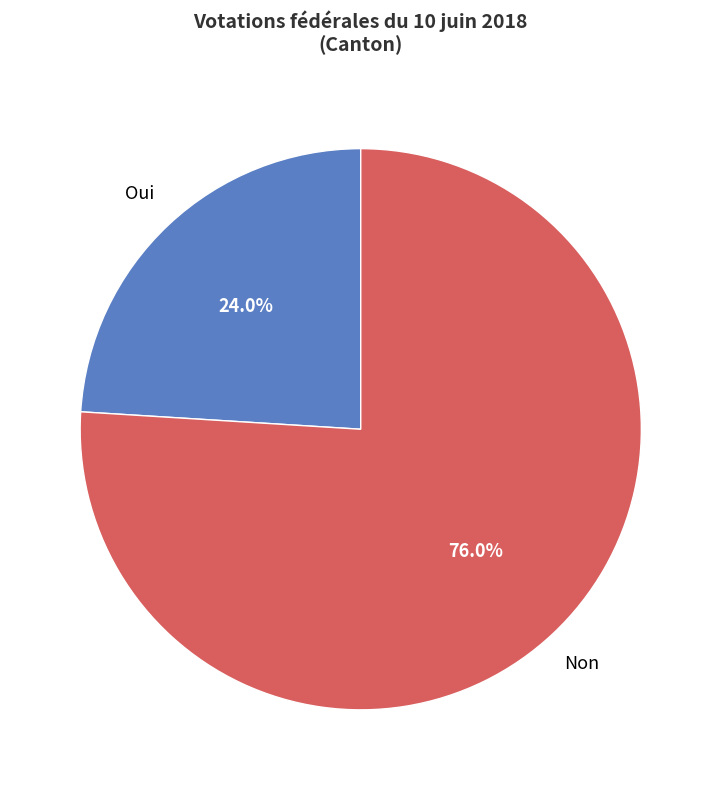

Which category has the smallest portion of the pie?

Oui